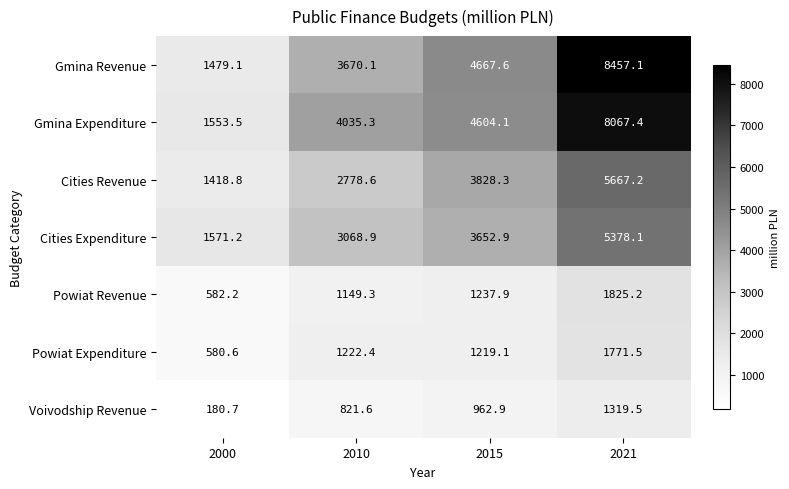

How many categories are shown in the chart?

4